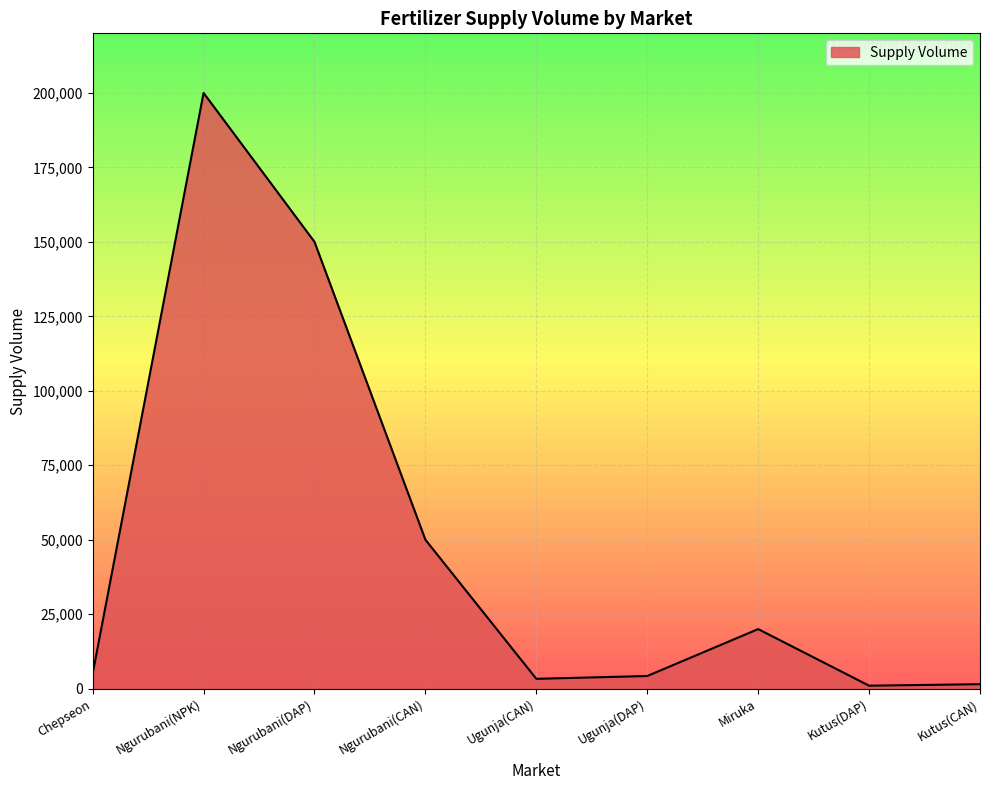

Between Chepseon and Kutus(DAP), which is larger?

Chepseon